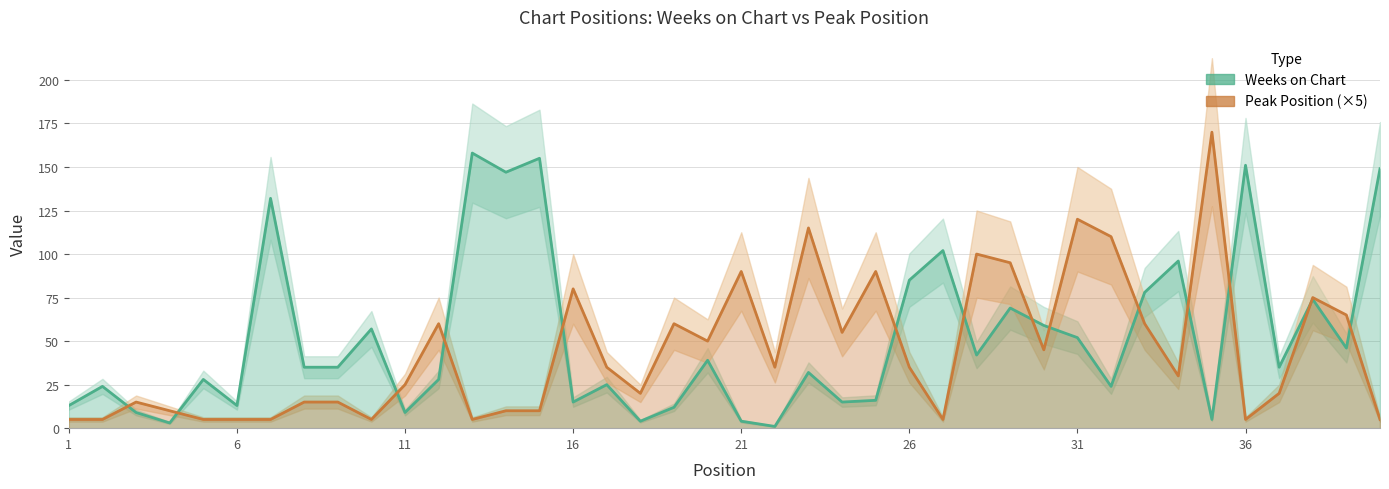

Which series has the largest total across all categories?

Weeks on Chart